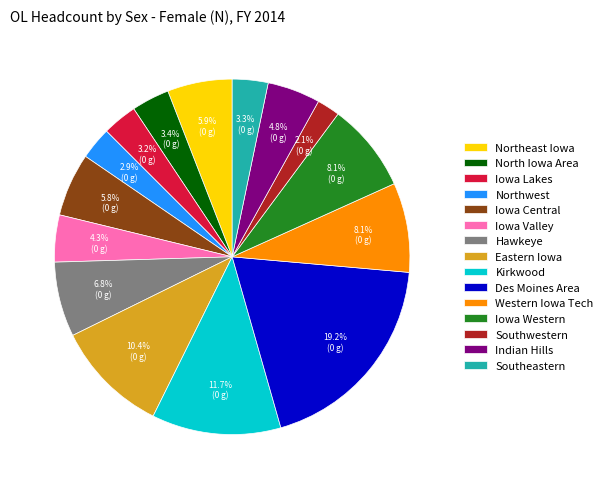

What portion of the pie excludes North Iowa Area?

96.6%